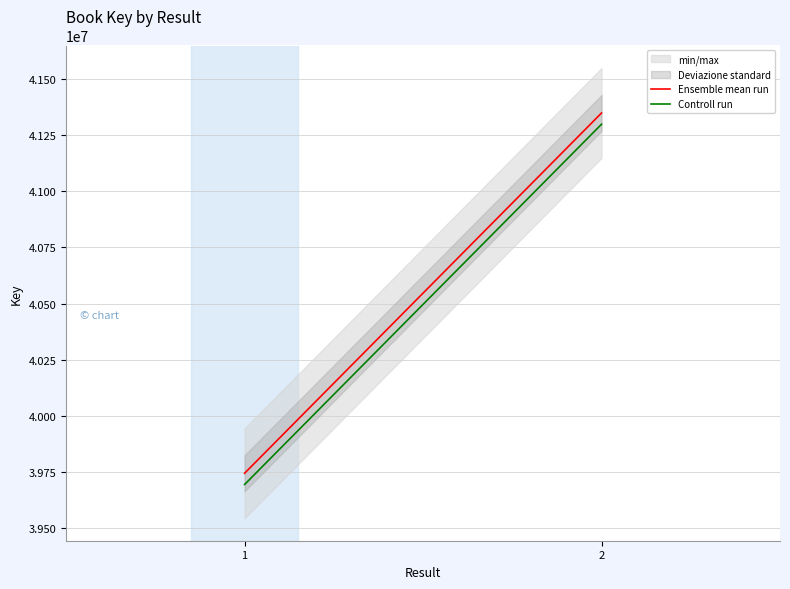

What is the value of the Controll run point at the 2nd from the left?

41297310